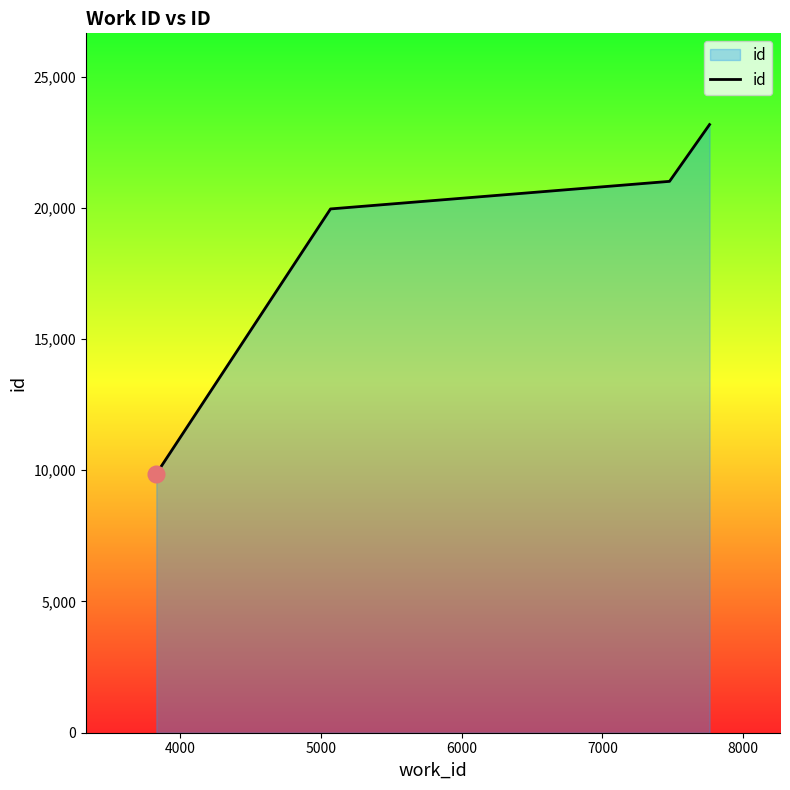

What is the average value?

18502